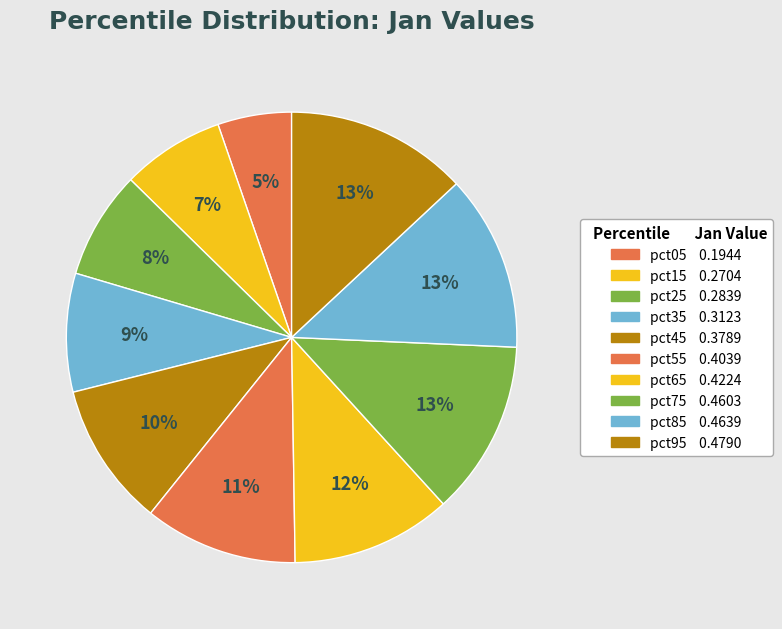

How many slices are in this pie chart?

10